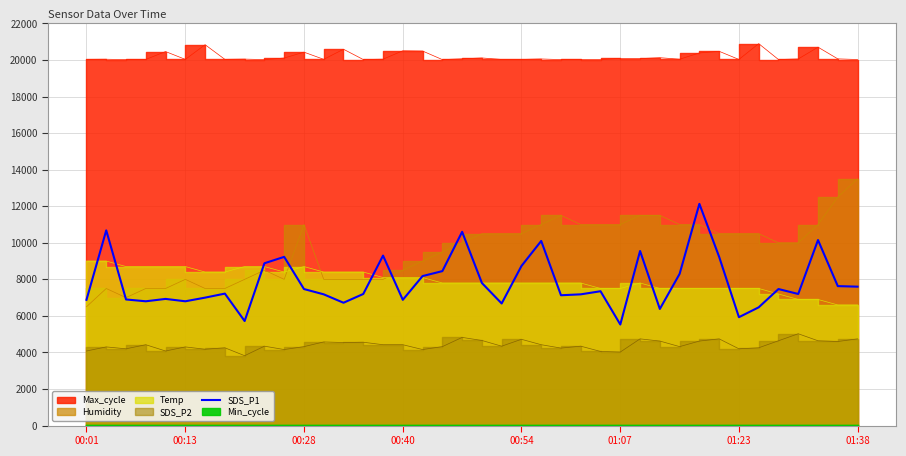

At which category does the chart reach its minimum across all series?

01:07